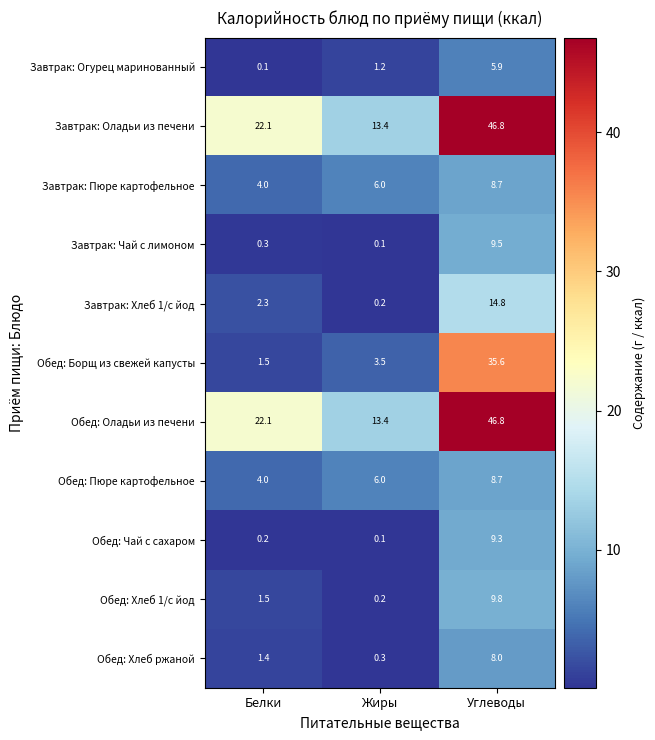

What is the difference between the highest and lowest values at Жиры?

13.3